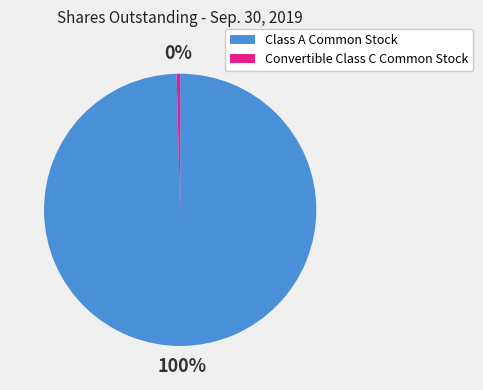

Is there any slice that represents more than half of the pie?

Yes